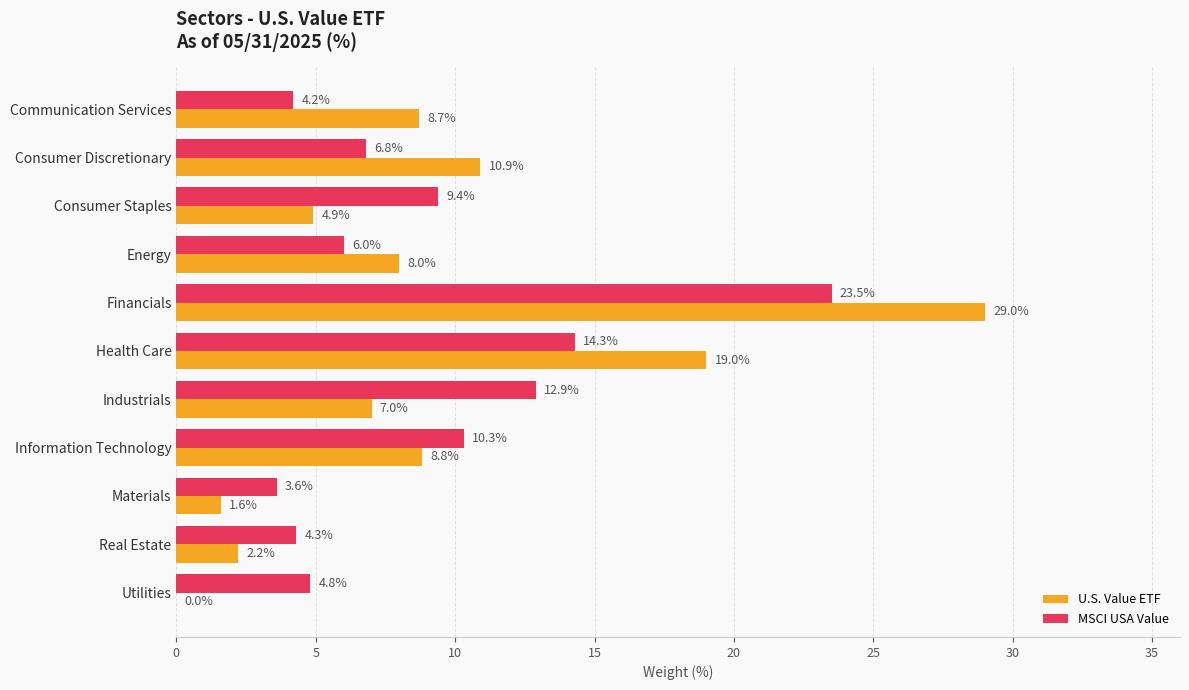

Which category has the highest value in the MSCI USA Value series?

Financials